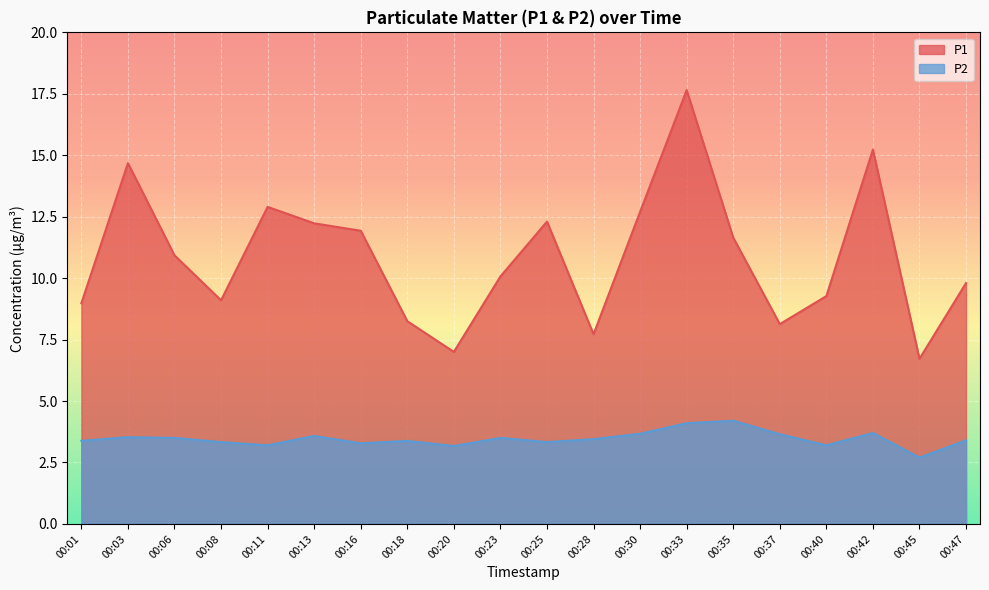

What is the approximate value of P2 at 00:30?

3.7